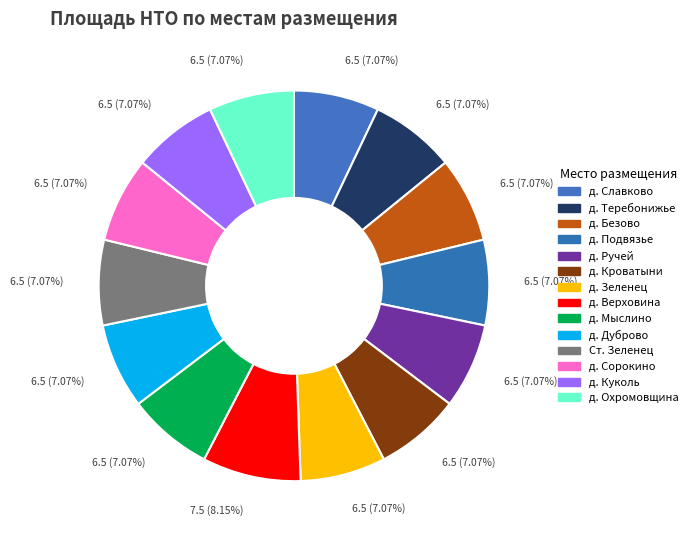

How many slices are in this pie chart?

14